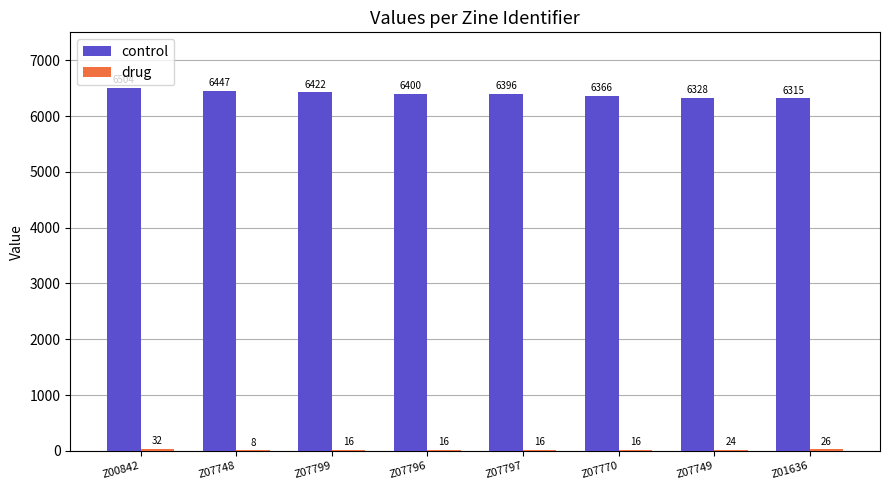

What is the greatest value displayed?

6504